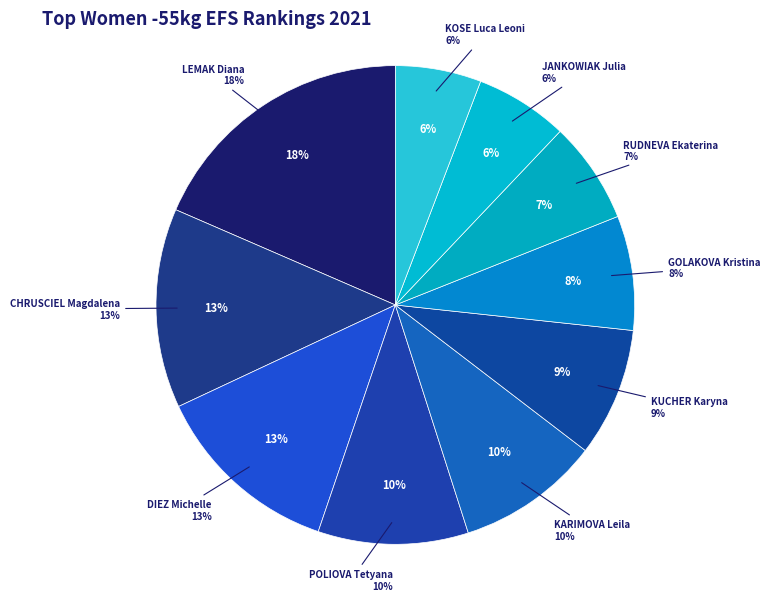

Which slice is the smallest?

KOSE Luca Leoni